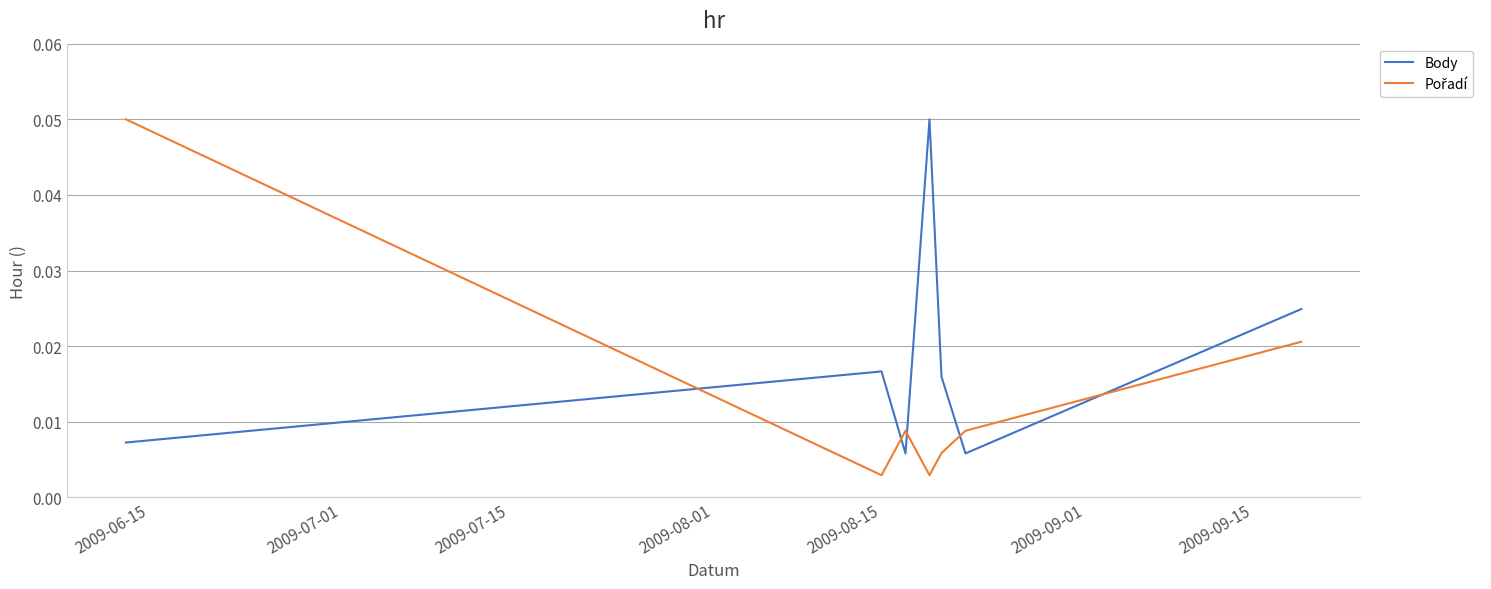

In Body, how many points are higher than both neighbors (excluding endpoints)?

2